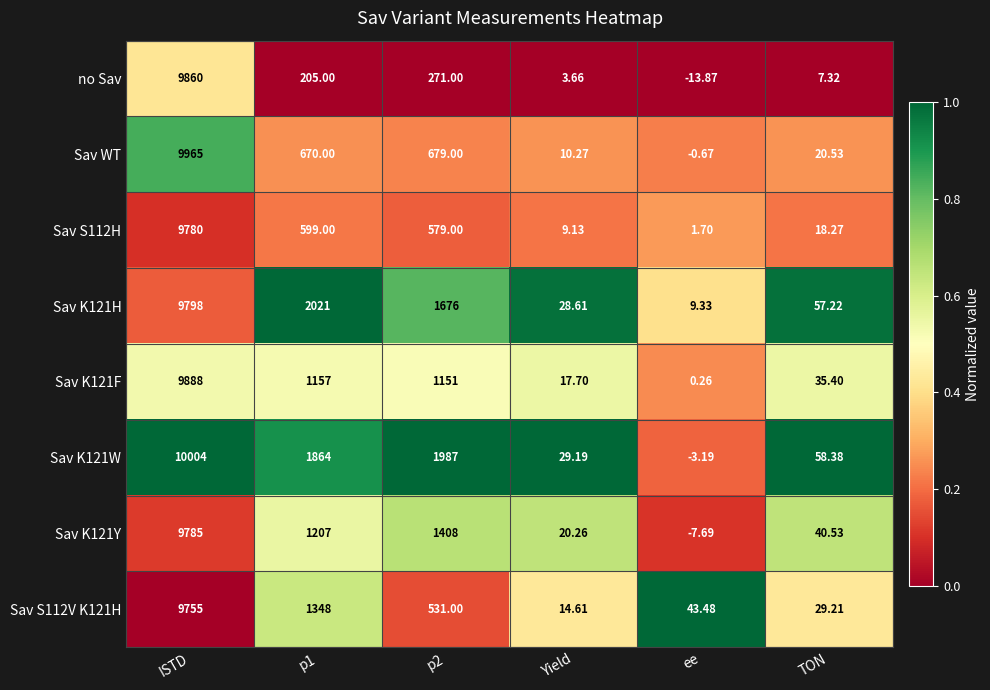

At which label does Sav S112V K121H reach its minimum?

Yield